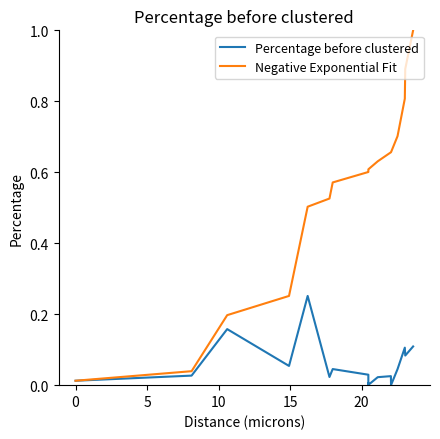

Which series has the widest spread of values?

Negative Exponential Fit